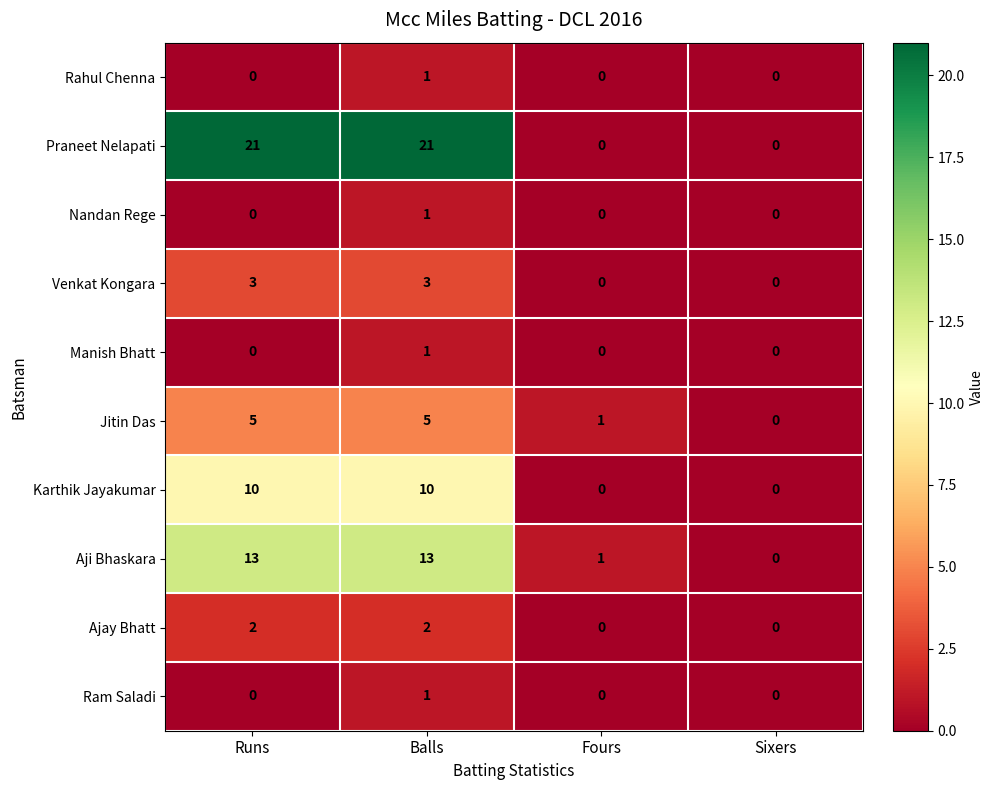

Is the value of Nandan Rege at Fours greater than the value of Ajay Bhatt at Runs?

No